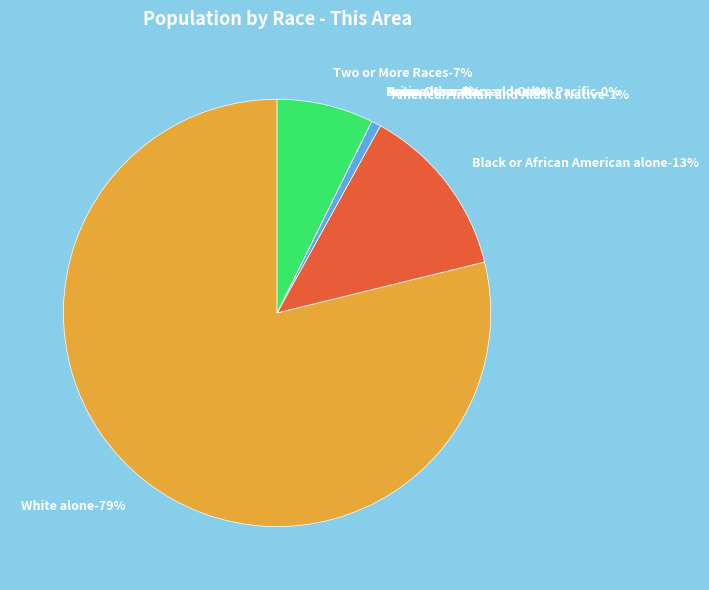

To the nearest percent, what is the average slice percentage?

14%